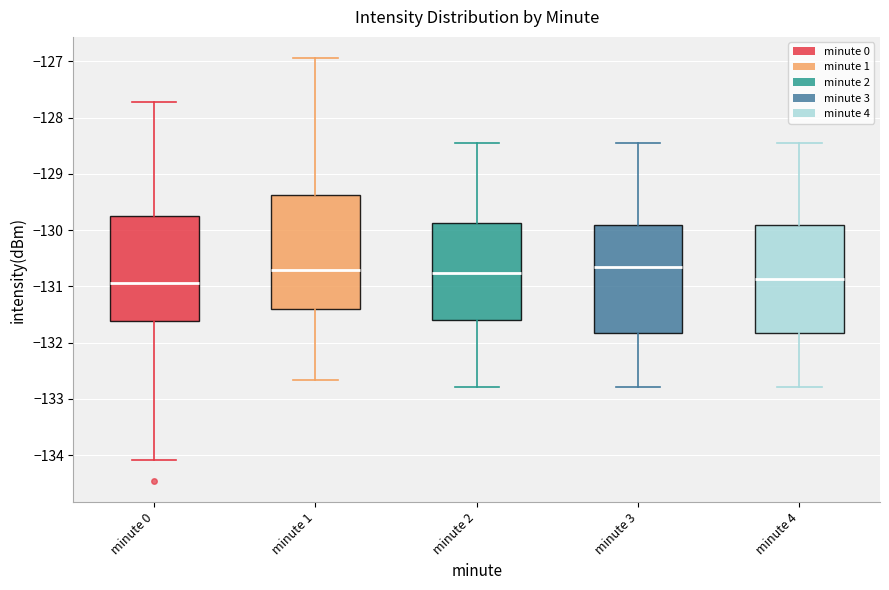

Reading left to right, read every box against the y-axis: the position of its median line, the range the box covers, and the ends of its whiskers. The values are not printed on the chart, so give them approximately, as read against the axis.

minute 0: median -130.9, box -131.6 to -129.8, whiskers -134.1 to -127.7
minute 1: median -130.7, box -131.4 to -129.4, whiskers -132.7 to -126.9
minute 2: median -130.8, box -131.6 to -129.9, whiskers -132.8 to -128.5
minute 3: median -130.7, box -131.8 to -129.9, whiskers -132.8 to -128.5
minute 4: median -130.9, box -131.8 to -129.9, whiskers -132.8 to -128.5